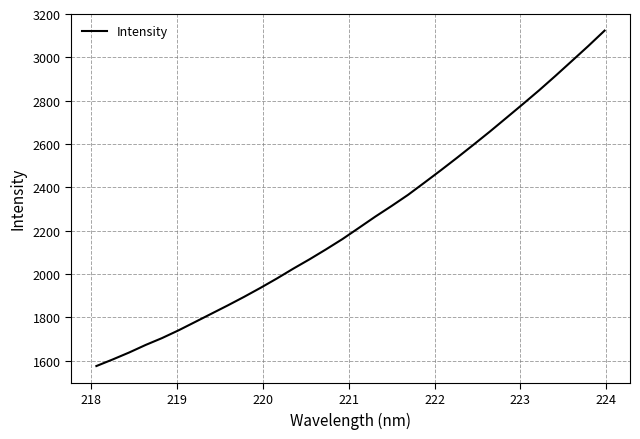

What is the difference between the maximum and minimum values?

1548.3